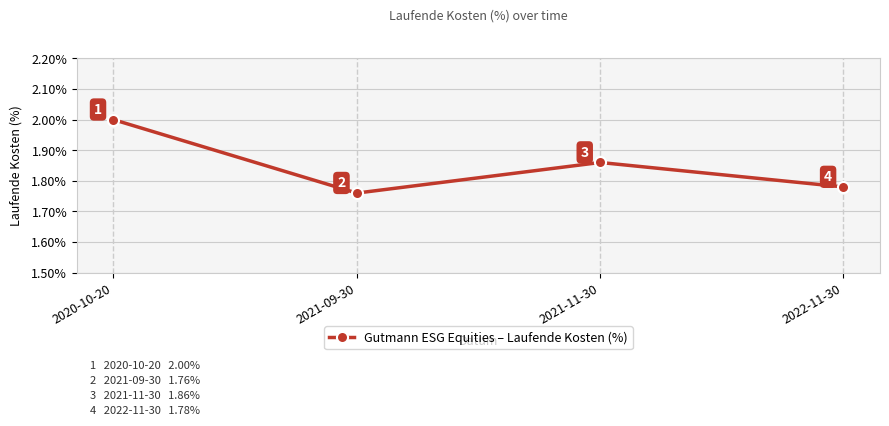

How many points are higher than both their immediate neighbors (excluding endpoints)?

1